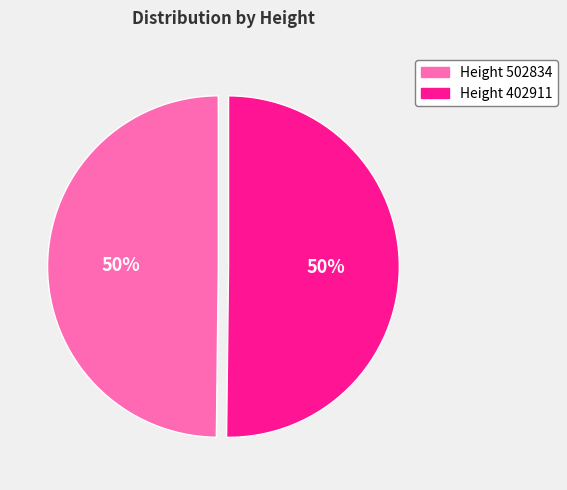

Do Height 402911 and Height 502834 together represent more than half of the pie?

Yes